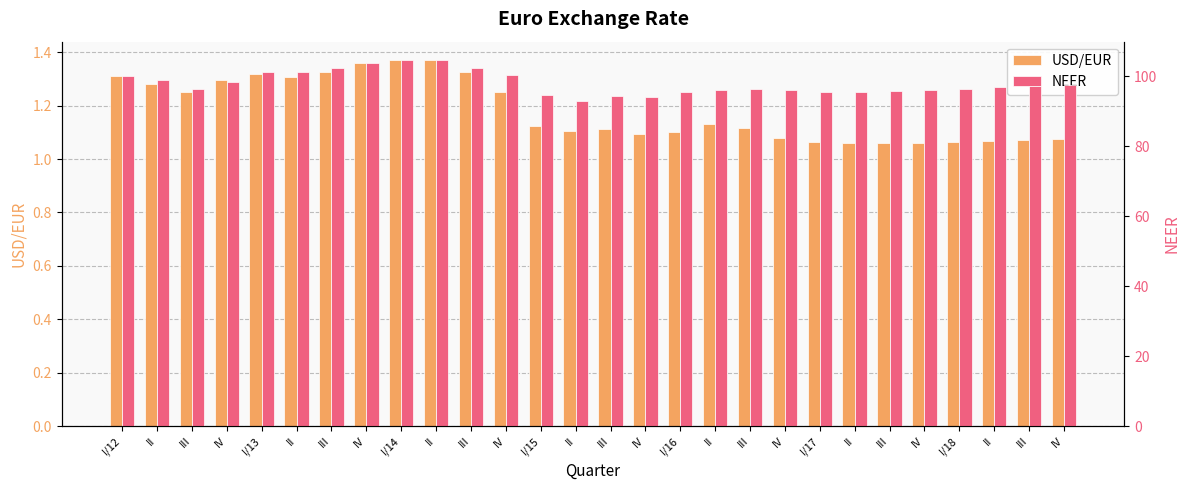

At which category does the chart reach its peak across all series?

II